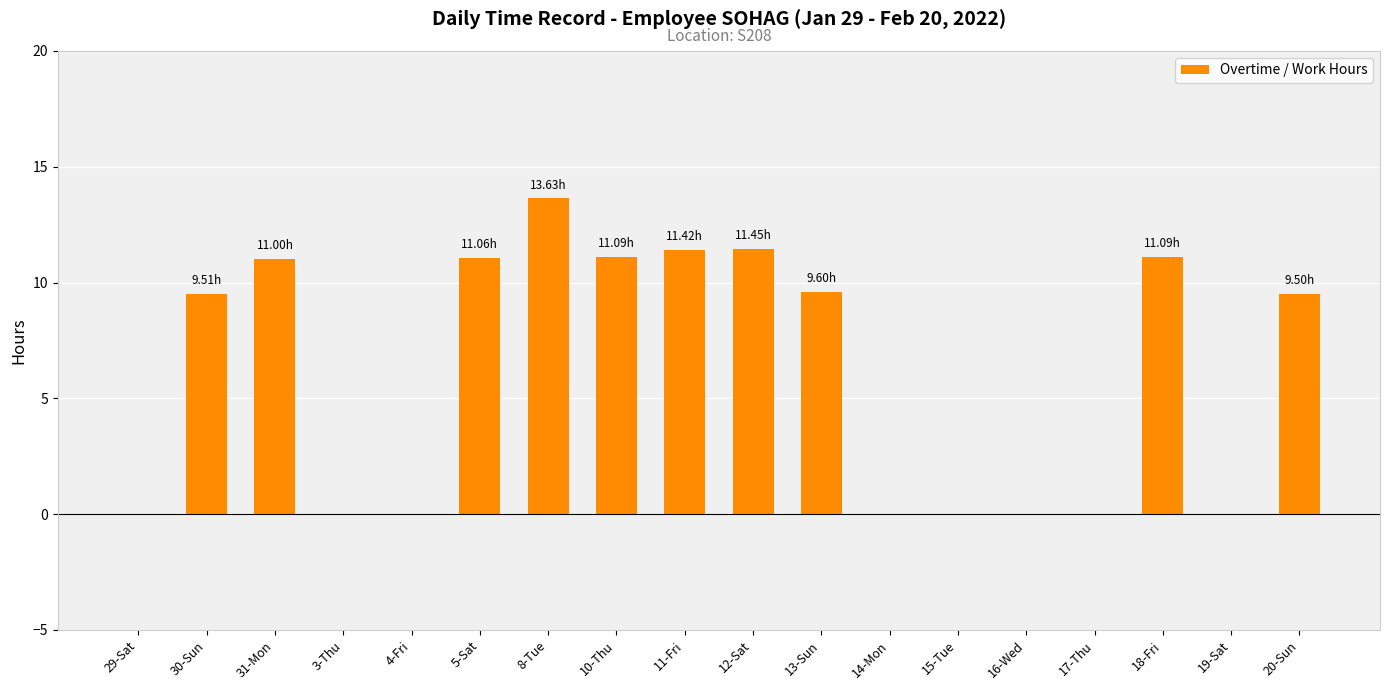

What is the sum of the values at 8-Tue and 18-Fri?

24.7